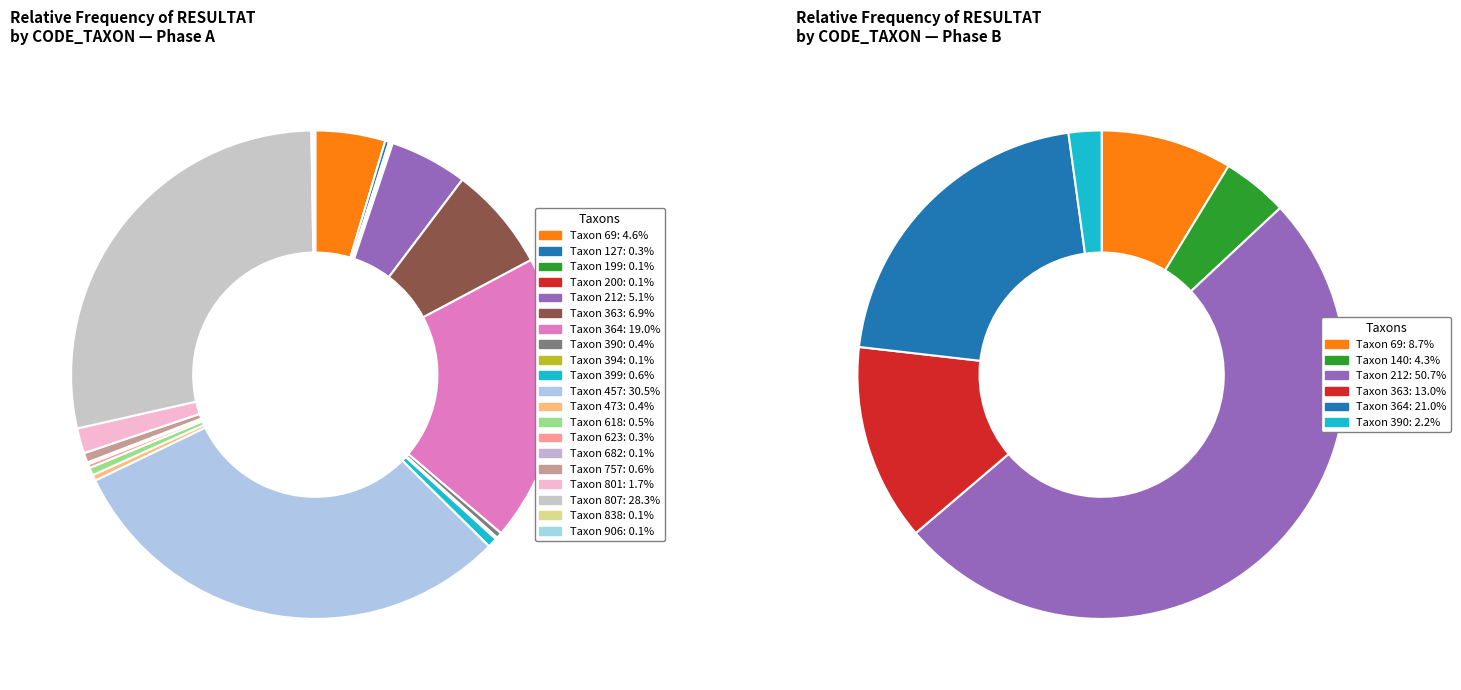

To the nearest percent, what is the difference between the largest and smallest slice percentages?

51%